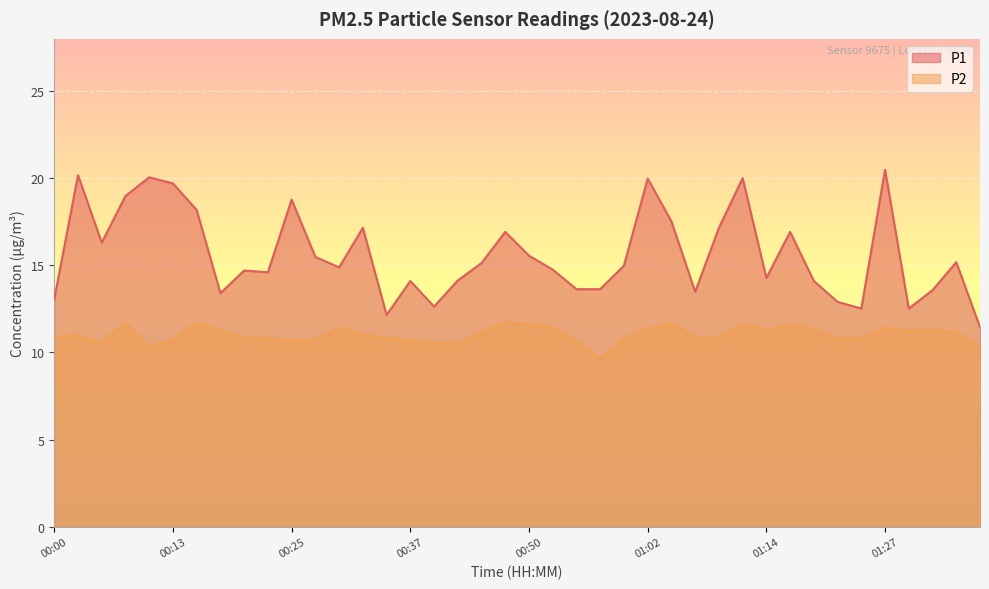

What position from the right is 01:30?

4